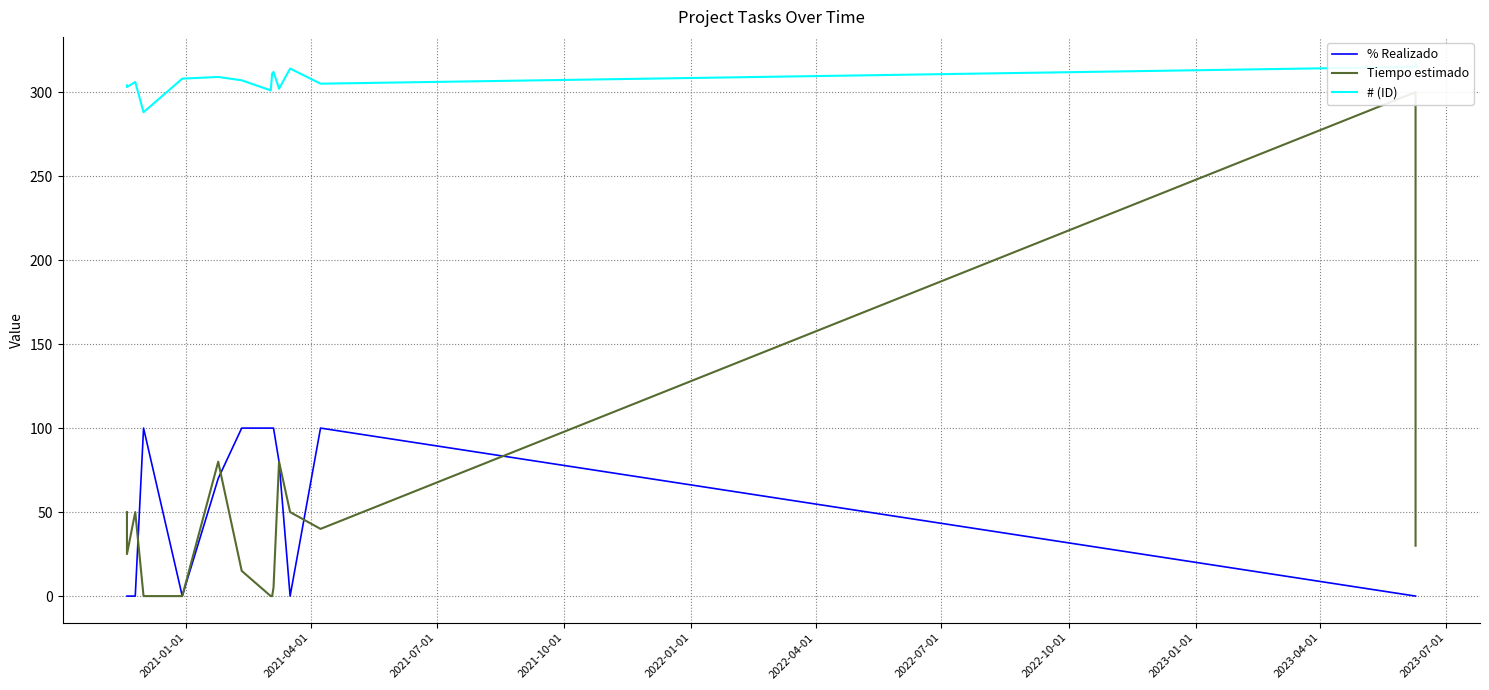

What is the average value of the % Realizado series?

47